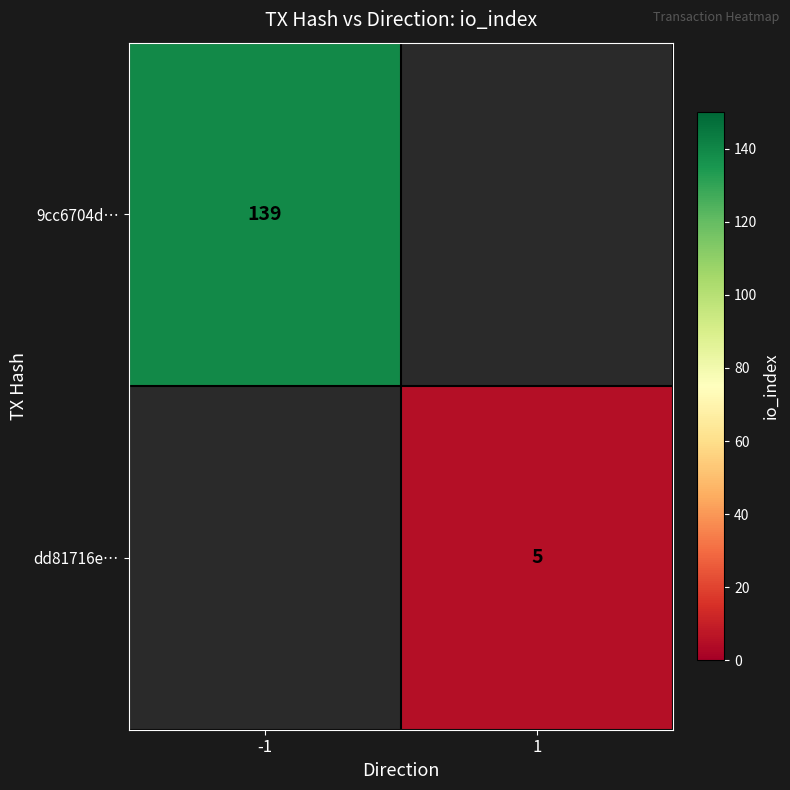

True or false: dd81716e… has a value of 5 at 1.

True